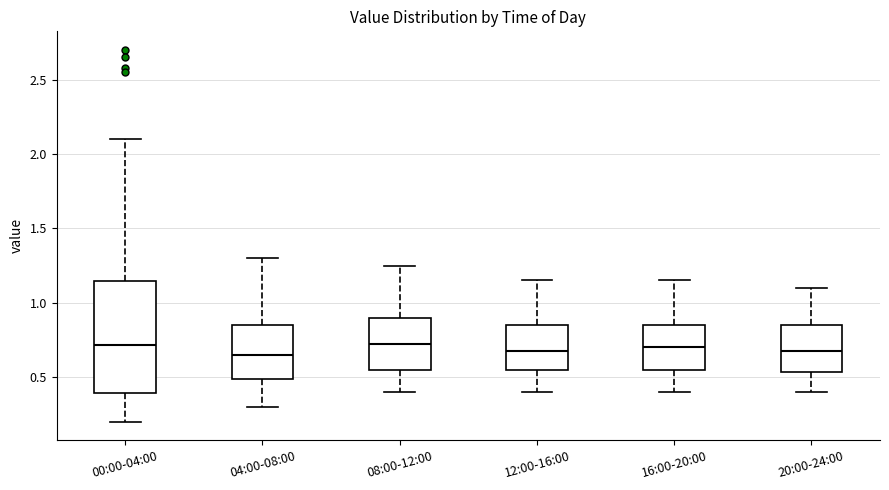

Comparing the boxes themselves (not the whiskers), which one is the tallest?

00:00-04:00